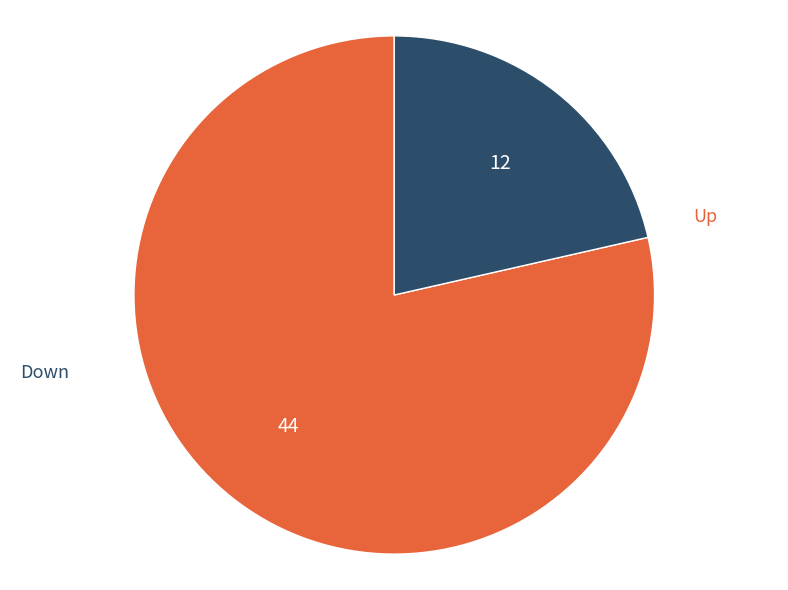

Is there any slice that represents more than half of the pie?

Yes